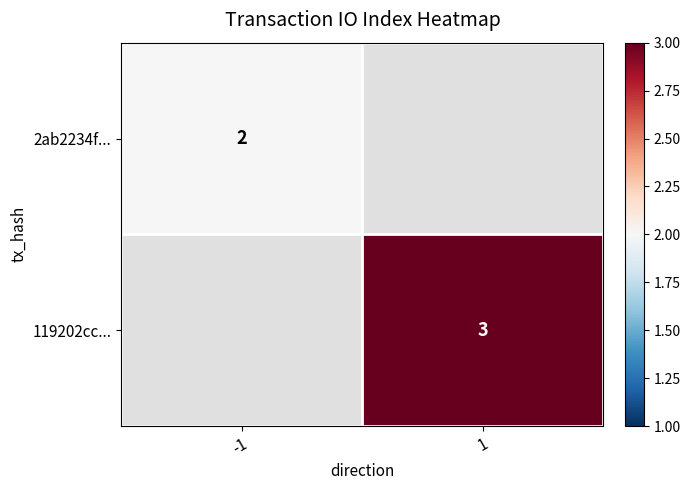

Count the number of categories in the chart.

2